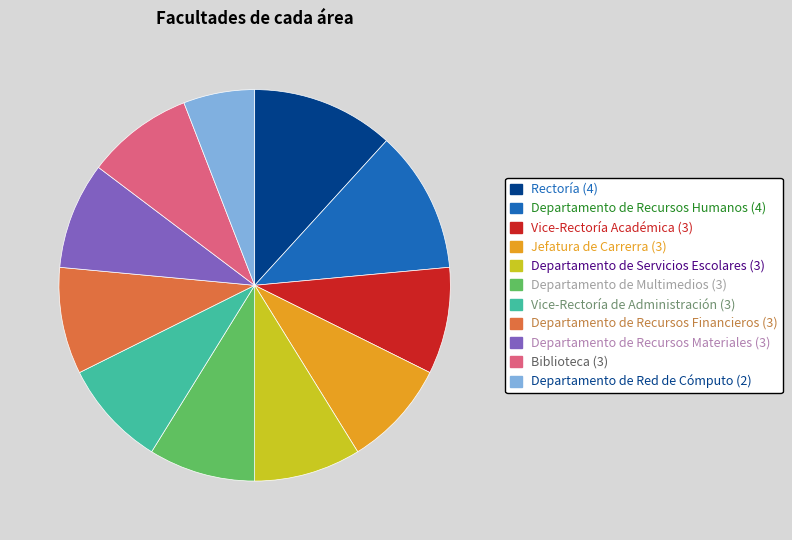

How many slices are in this pie chart?

11